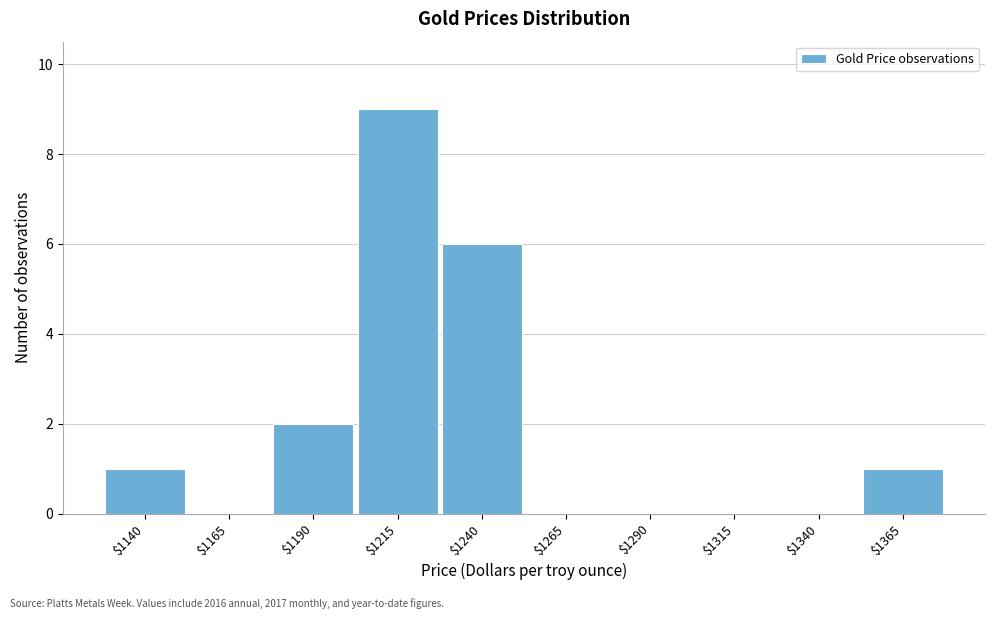

The chart shows a value of 0 at $1165. True or false?

True